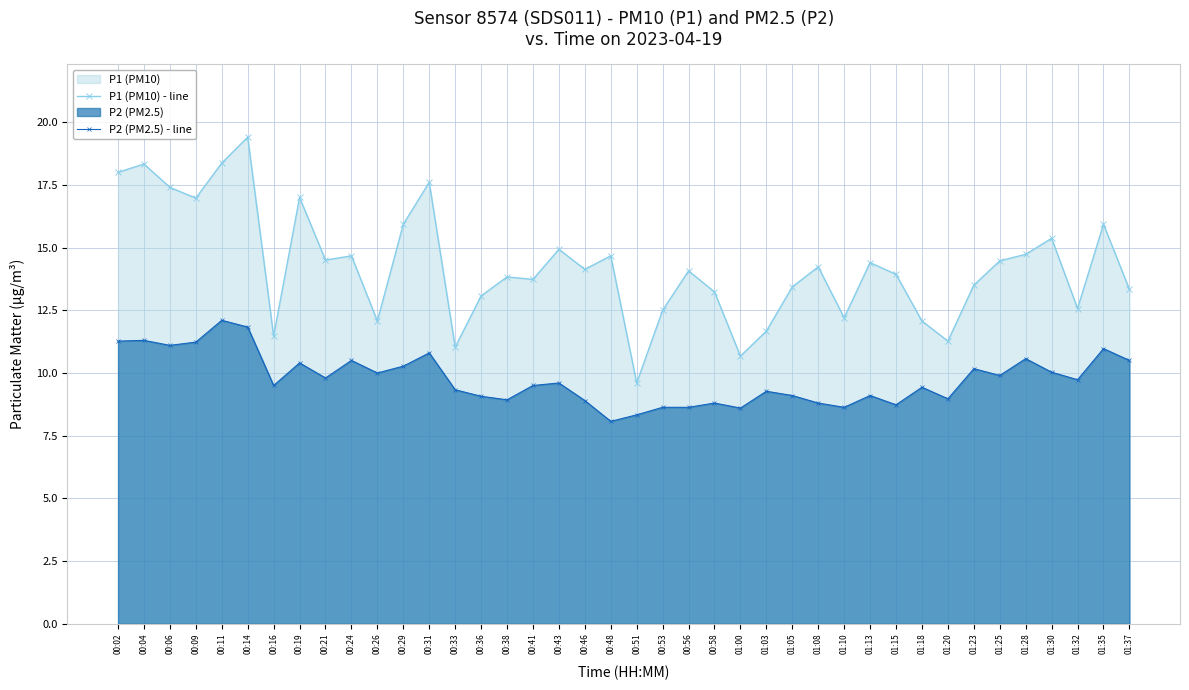

Reading right to left, transcribe all the data shown in this chart.

P1 (PM10) - line: 01:37=13.3	01:35=15.9	01:32=12.6	01:30=15.4	01:28=14.7	01:25=14.5	01:23=13.5	01:20=11.3	01:18=12.1	01:15=13.9	01:13=14.4	01:10=12.2	01:08=14.2	01:05=13.4	01:03=11.7	01:00=10.7	00:58=13.2	00:56=14.1	00:53=12.5	00:51=9.6	00:48=14.7	00:46=14.1	00:43=14.9	00:41=13.7	00:38=13.8	00:36=13.1	00:33=11.0	00:31=17.6	00:29=15.9	00:26=12.1	00:24=14.7	00:21=14.5	00:19=17.0	00:16=11.5	00:14=19.4	00:11=18.4	00:09=17.0	00:06=17.4	00:04=18.3	00:02=18.0
P2 (PM2.5) - line: 01:37=10.5	01:35=11.0	01:32=9.7	01:30=10.0	01:28=10.6	01:25=9.9	01:23=10.2	01:20=9.0	01:18=9.4	01:15=8.7	01:13=9.1	01:10=8.6	01:08=8.8	01:05=9.1	01:03=9.3	01:00=8.6	00:58=8.8	00:56=8.6	00:53=8.6	00:51=8.3	00:48=8.1	00:46=8.9	00:43=9.6	00:41=9.5	00:38=8.9	00:36=9.1	00:33=9.3	00:31=10.8	00:29=10.3	00:26=10.0	00:24=10.5	00:21=9.8	00:19=10.4	00:16=9.5	00:14=11.8	00:11=12.1	00:09=11.2	00:06=11.1	00:04=11.3	00:02=11.3